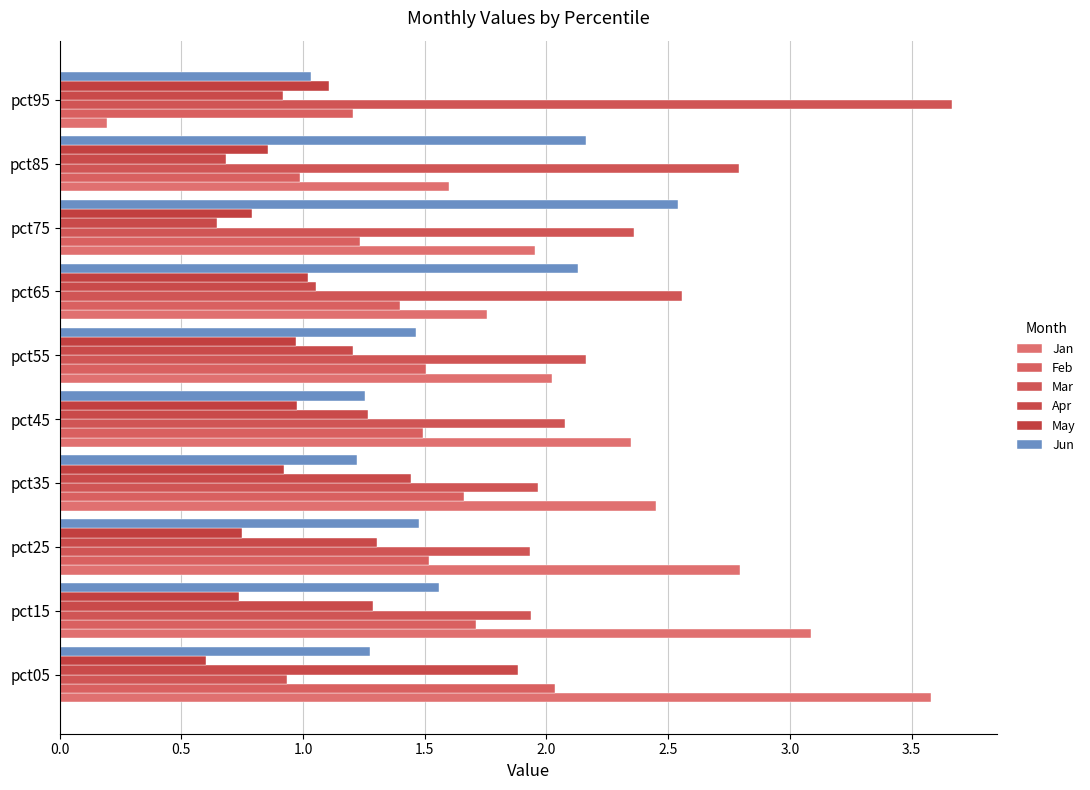

Count the number of categories in the chart.

10